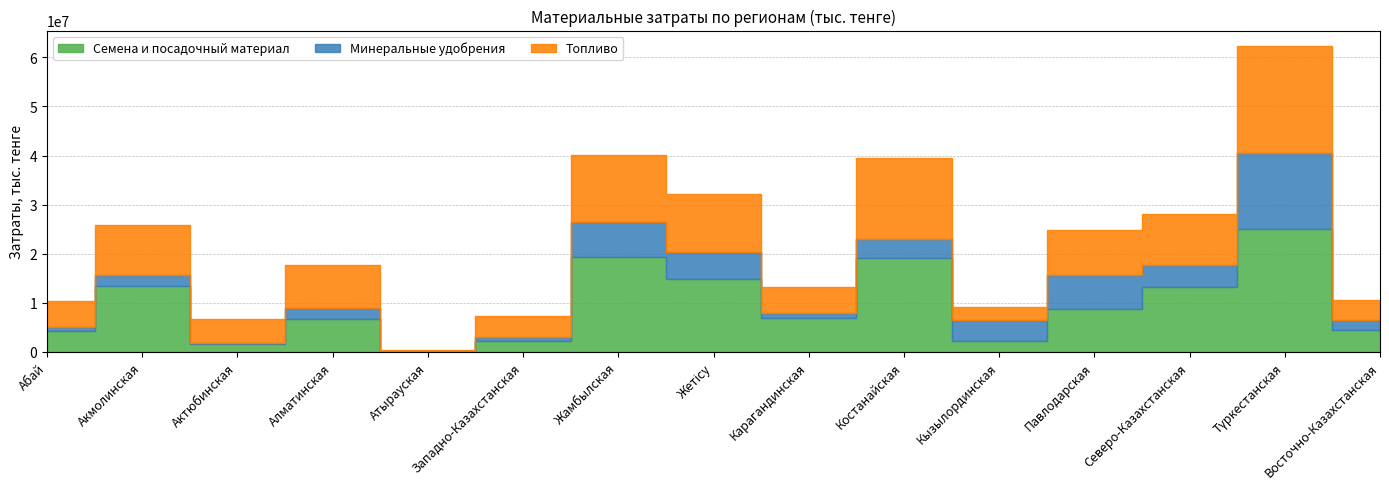

The Минеральные удобрения series shows 7860573 at Жетісу. True or false?

False